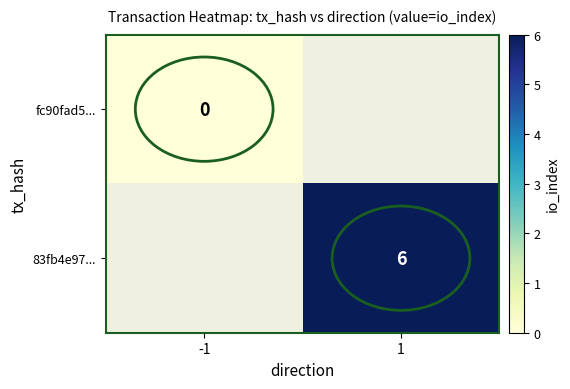

Count the number of categories in the chart.

2